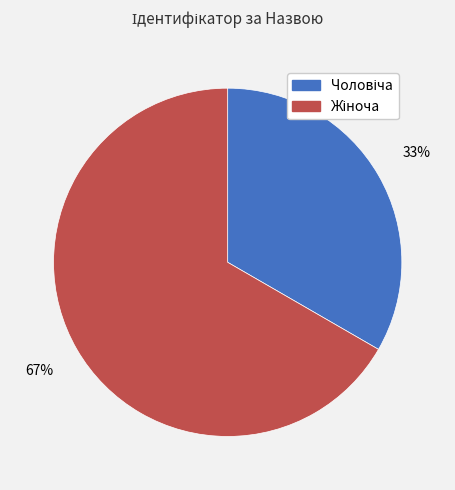

To the nearest percent, what is the average slice percentage?

50%